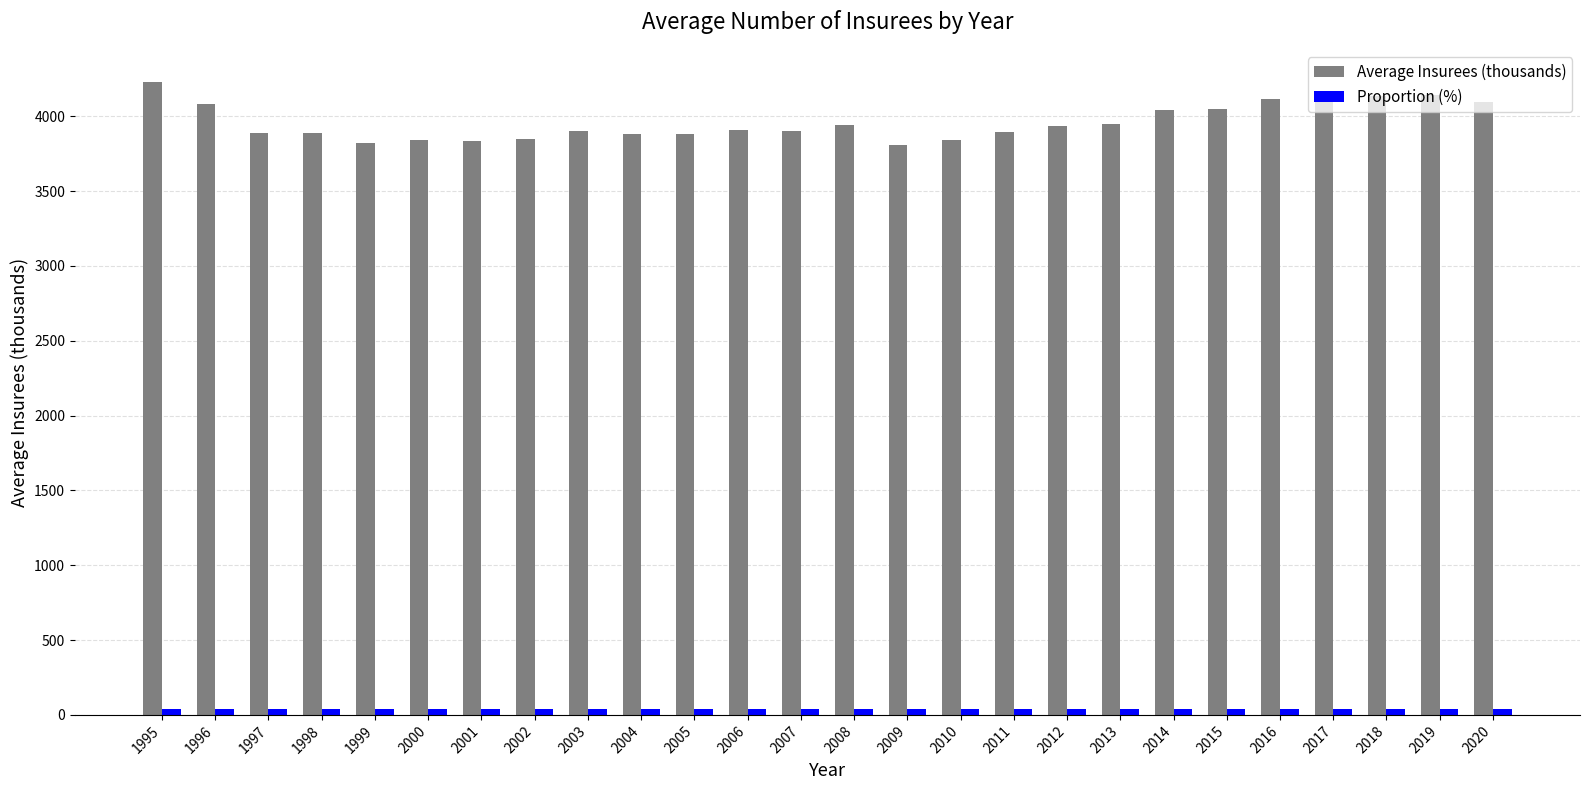

Is it true that Average Insurees (thousands) equals 2618.2 at 2009?

False